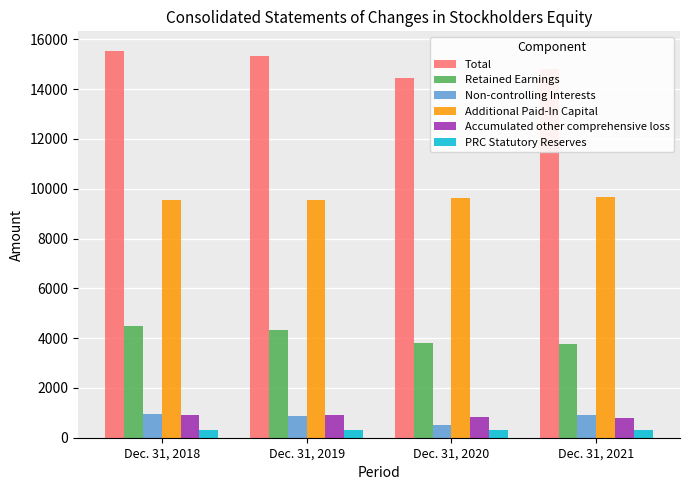

What is the total value across all series at Dec. 31, 2020?

29589